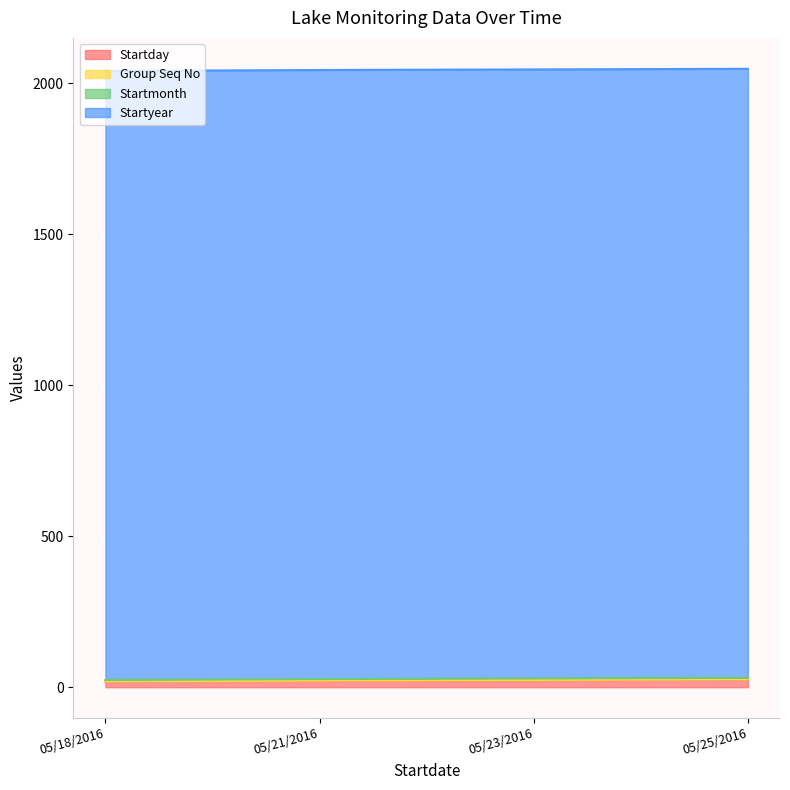

Which category has the highest value in the Startyear series?

05/18/2016